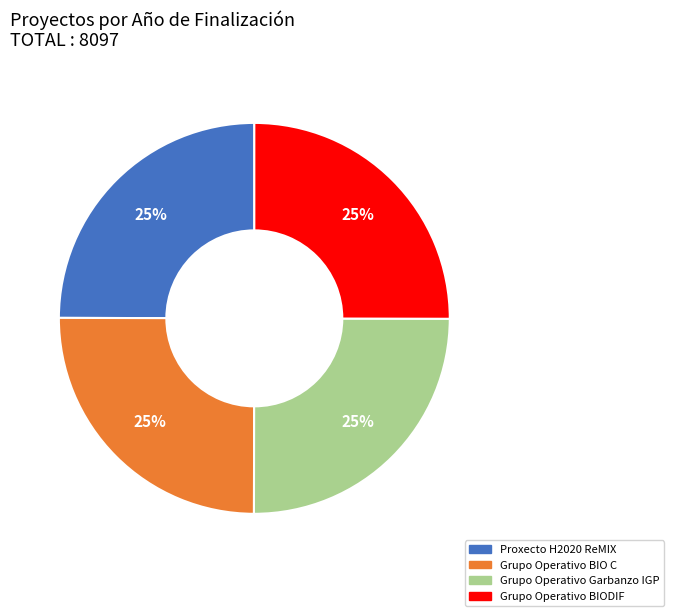

Approximately how many times larger is the value at Grupo Operativo BIODIF compared to Grupo Operativo BIO C?

1.0